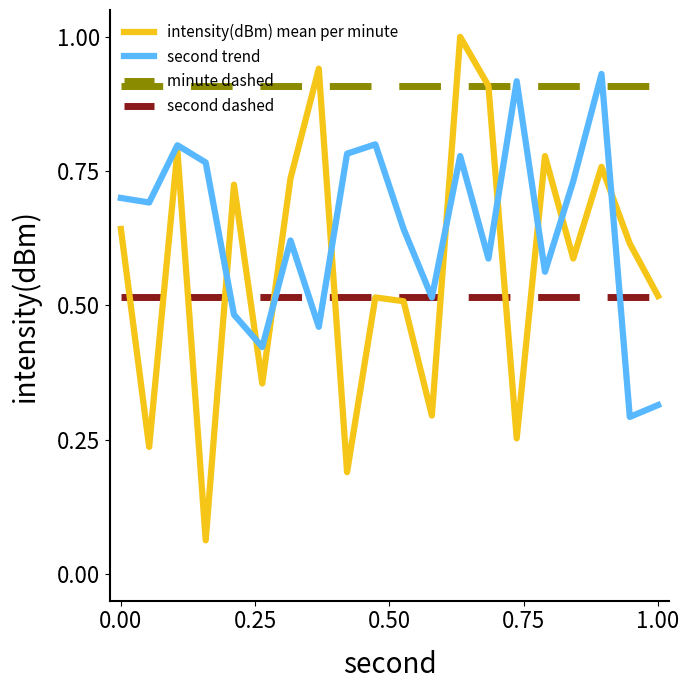

What is the sum of all second trend values?

12.8